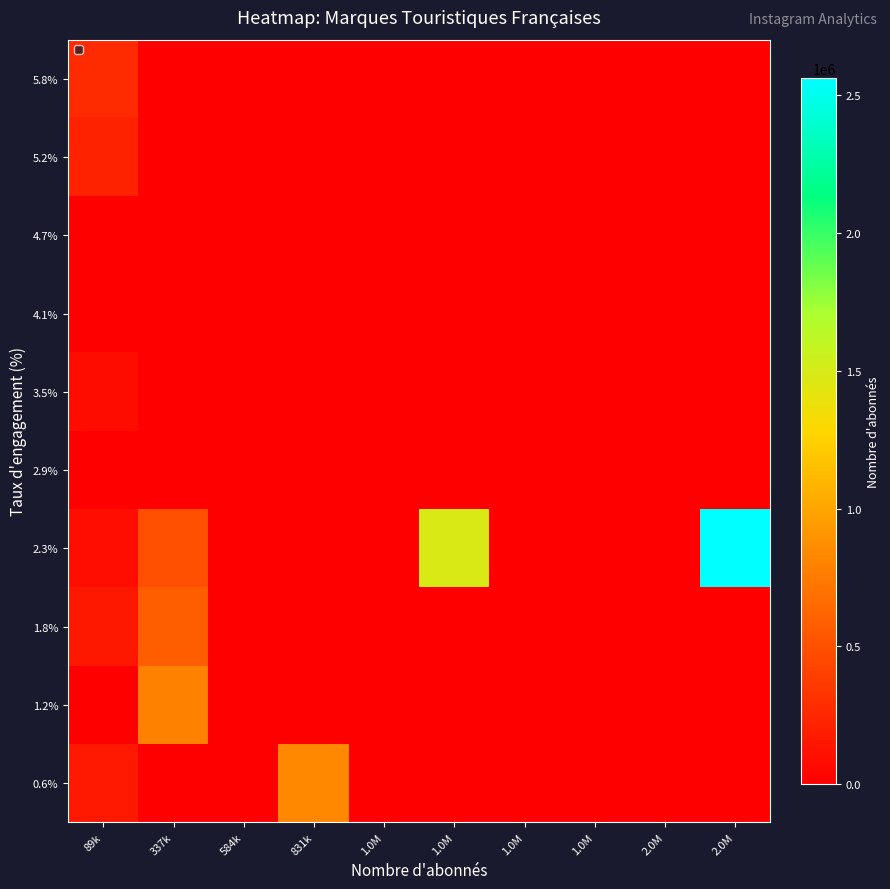

Reading left to right, list all the values displayed in this chart.

0.6%: 89k=164933	337k=0	584k=0	831k=835643	1.0M=0	1.0M=0	1.0M=0	1.0M=0	2.0M=0	2.0M=0
1.2%: 89k=0	337k=800882	584k=0	831k=0	1.0M=0	1.0M=0	1.0M=0	1.0M=0	2.0M=0	2.0M=0
1.8%: 89k=155137	337k=581824	584k=0	831k=0	1.0M=0	1.0M=0	1.0M=0	1.0M=0	2.0M=0	2.0M=0
2.3%: 89k=92022	337k=499485	584k=0	831k=0	1.0M=0	1.0M=1476819	1.0M=0	1.0M=0	2.0M=0	2.0M=2563741
2.9%: 89k=0	337k=0	584k=0	831k=0	1.0M=0	1.0M=0	1.0M=0	1.0M=0	2.0M=0	2.0M=0
3.5%: 89k=89644	337k=0	584k=0	831k=0	1.0M=0	1.0M=0	1.0M=0	1.0M=0	2.0M=0	2.0M=0
4.1%: 89k=0	337k=0	584k=0	831k=0	1.0M=0	1.0M=0	1.0M=0	1.0M=0	2.0M=0	2.0M=0
4.7%: 89k=0	337k=0	584k=0	831k=0	1.0M=0	1.0M=0	1.0M=0	1.0M=0	2.0M=0	2.0M=0
5.2%: 89k=218311	337k=0	584k=0	831k=0	1.0M=0	1.0M=0	1.0M=0	1.0M=0	2.0M=0	2.0M=0
5.8%: 89k=278758	337k=0	584k=0	831k=0	1.0M=0	1.0M=0	1.0M=0	1.0M=0	2.0M=0	2.0M=0